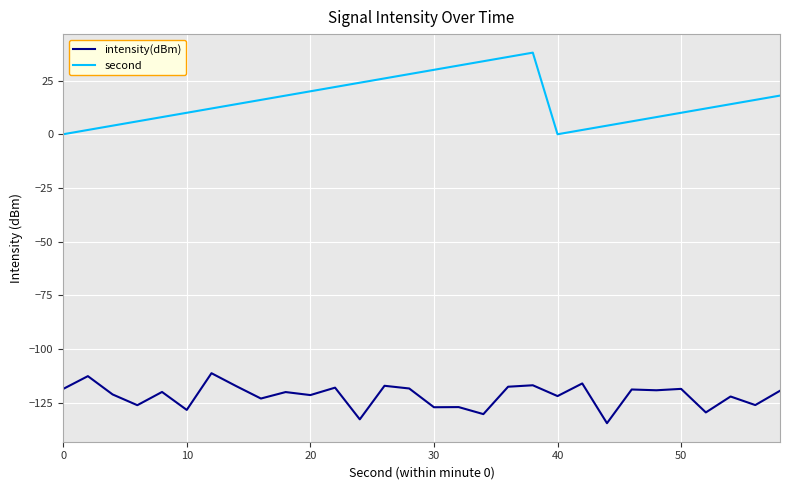

Which series has the widest spread of values?

second